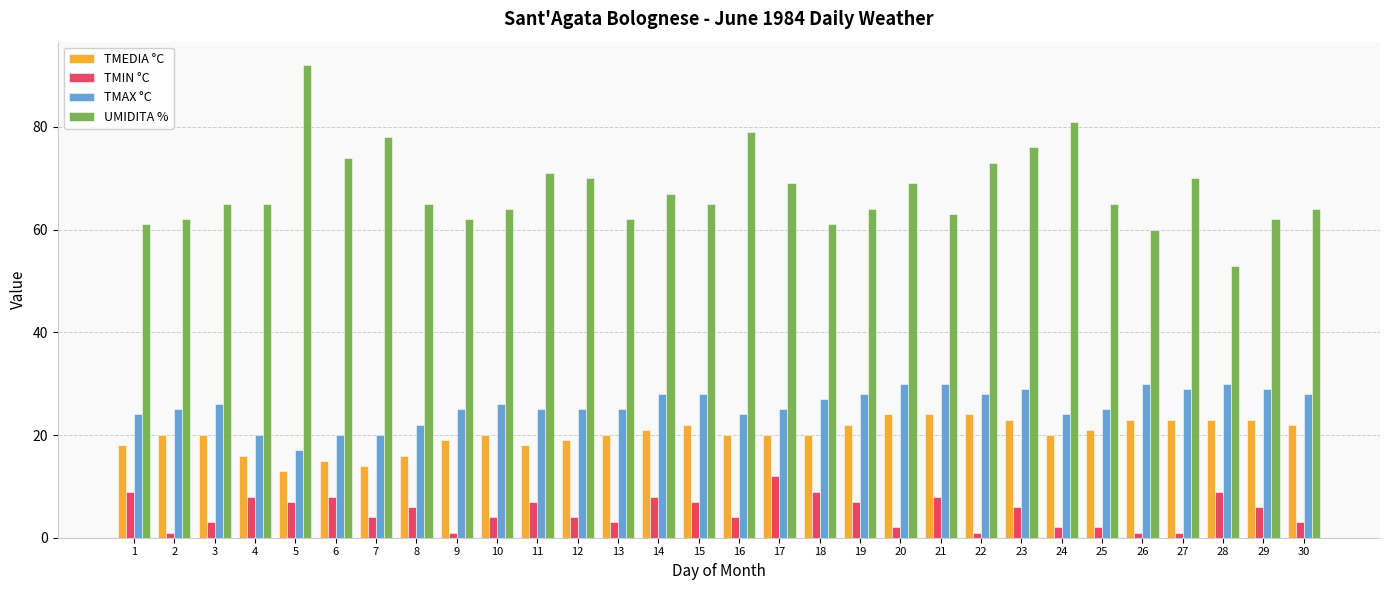

Count the number of categories in the chart.

30